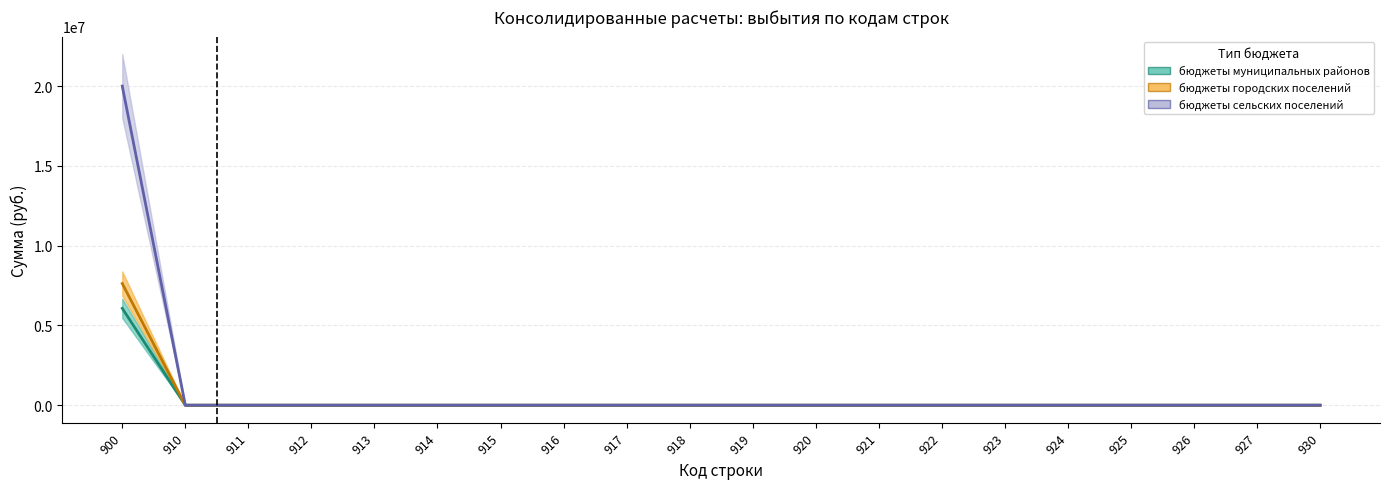

Which category has the highest value in the бюджеты сельских поселений series?

900